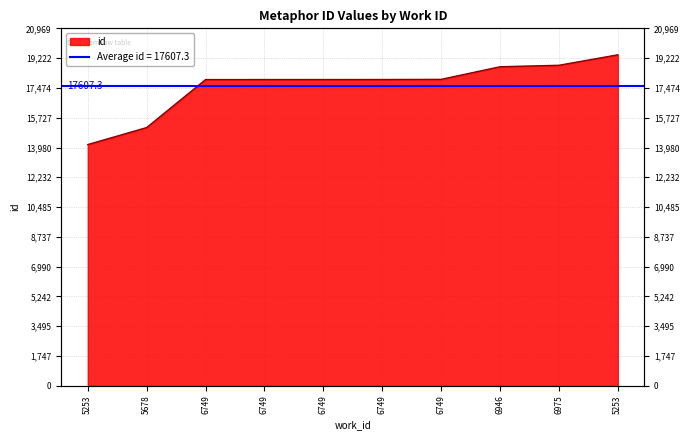

At which label is the value closest to 16784?

6749